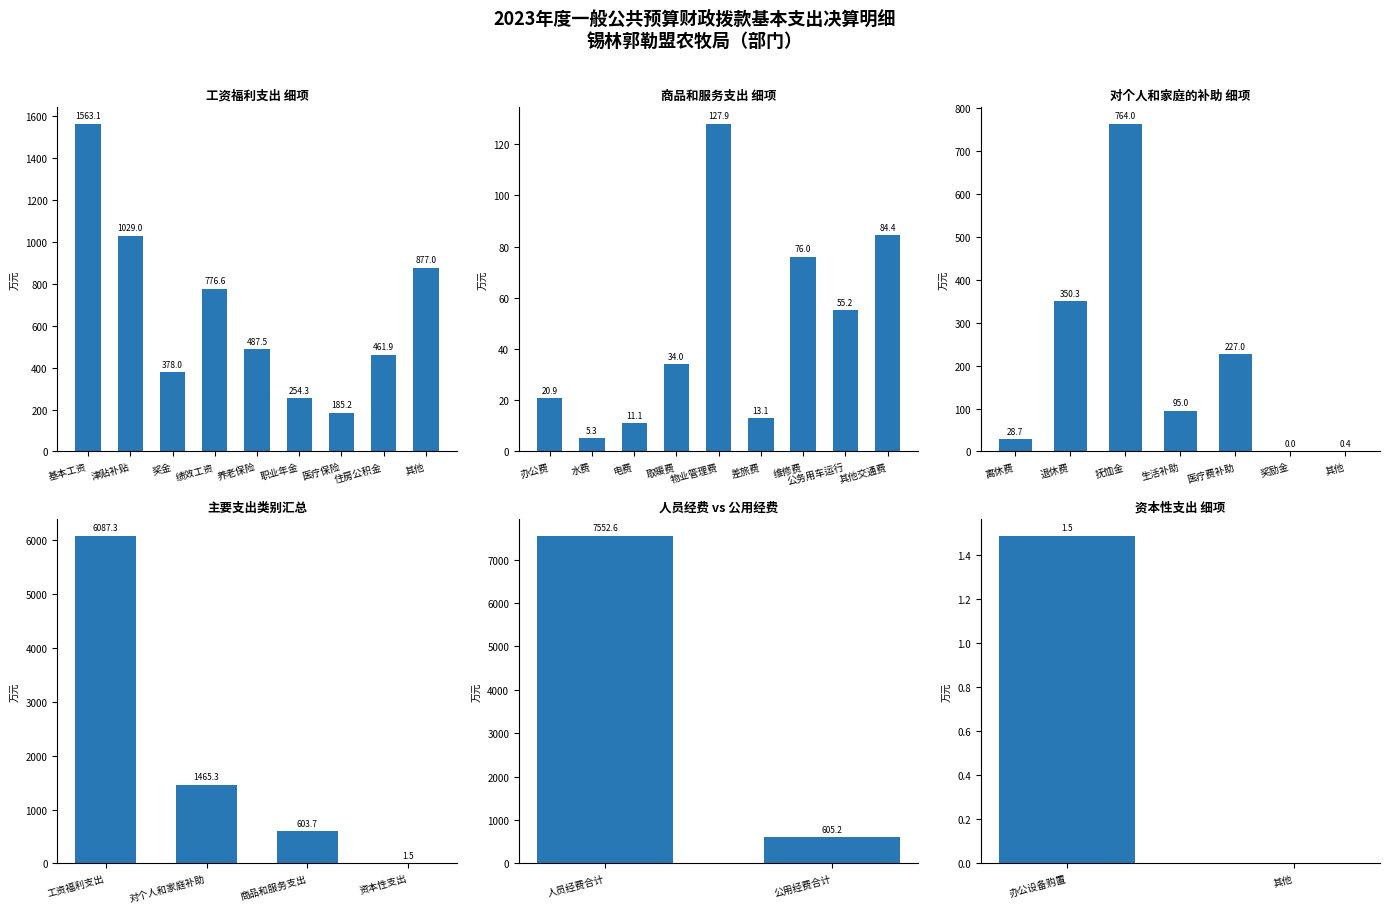

Where does the data first go above 603?

工资福利支出